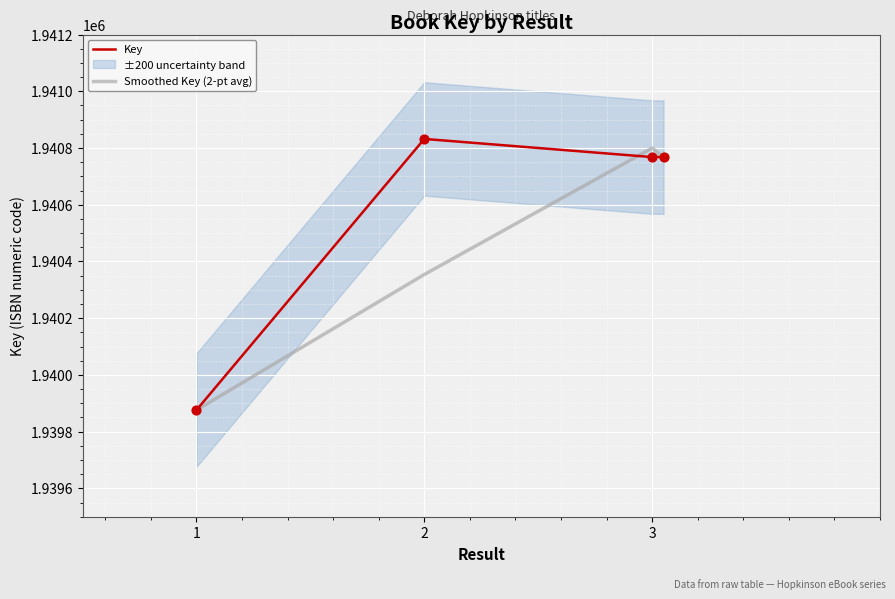

At how many categories does at least one series exceed 1940057?

3